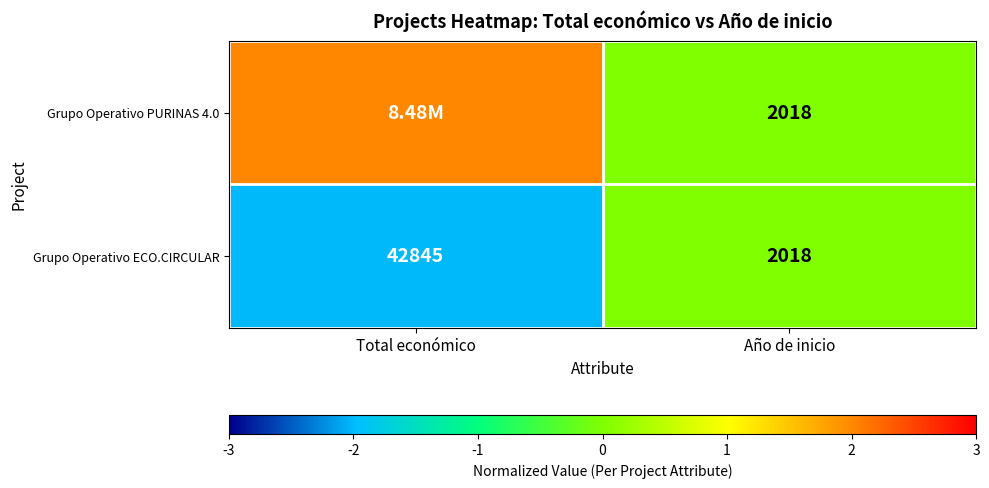

The value of Grupo Operativo PURINAS 4.0 at Año de inicio is 1. True or false?

False